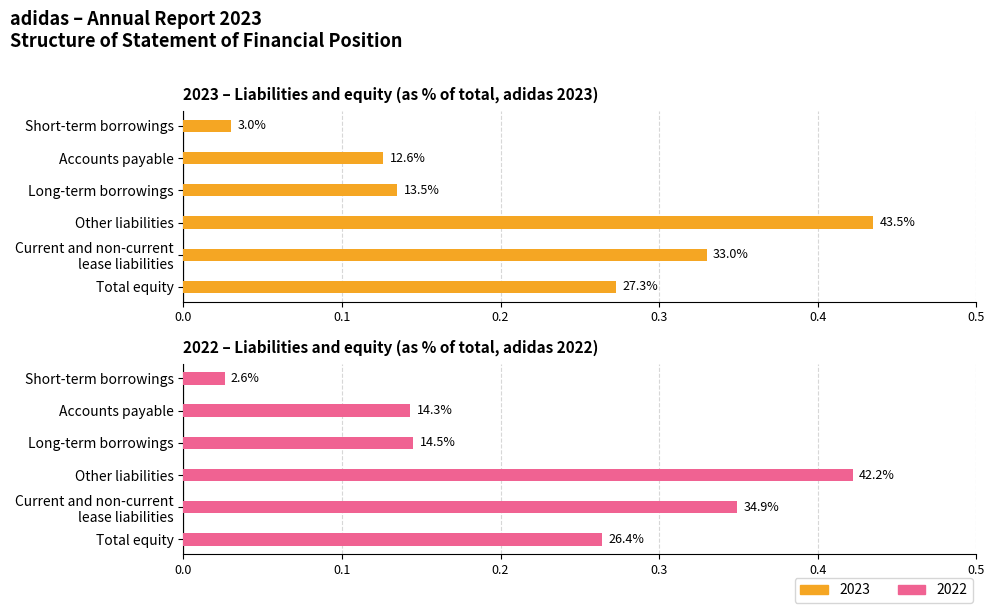

Reading left to right, extract all data points from this chart.

2023: Short-term borrowings=0.0	Accounts payable=0.1	Long-term borrowings=0.1	Other liabilities=0.4	Current and non-current
lease liabilities=0.3	Total equity=0.3
2022: Short-term borrowings=0.0	Accounts payable=0.1	Long-term borrowings=0.1	Other liabilities=0.4	Current and non-current
lease liabilities=0.3	Total equity=0.3